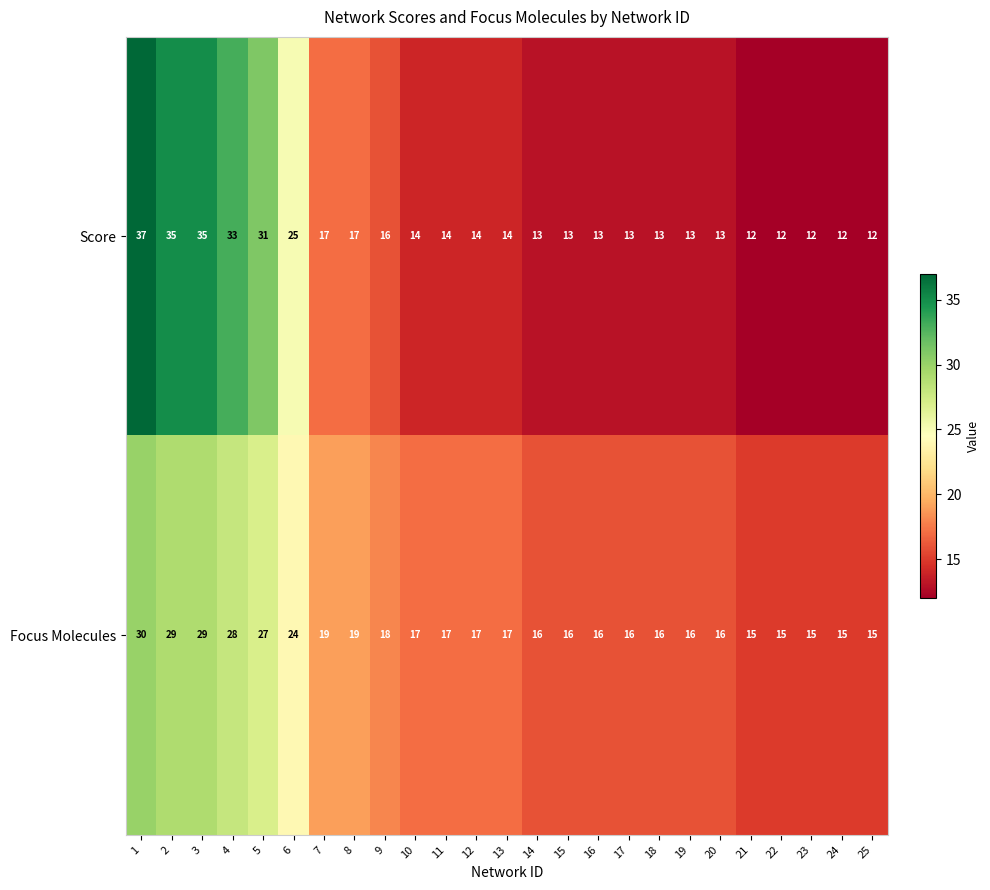

Rank the series by their maximum value, from highest to lowest.

Score, Focus Molecules